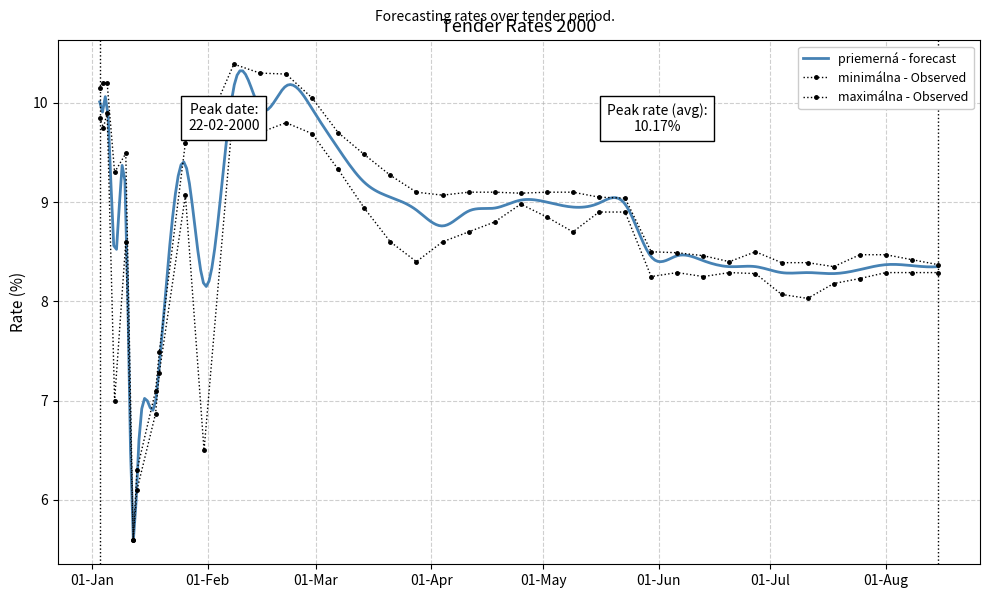

What is the sum of all minimálna values?

330.1